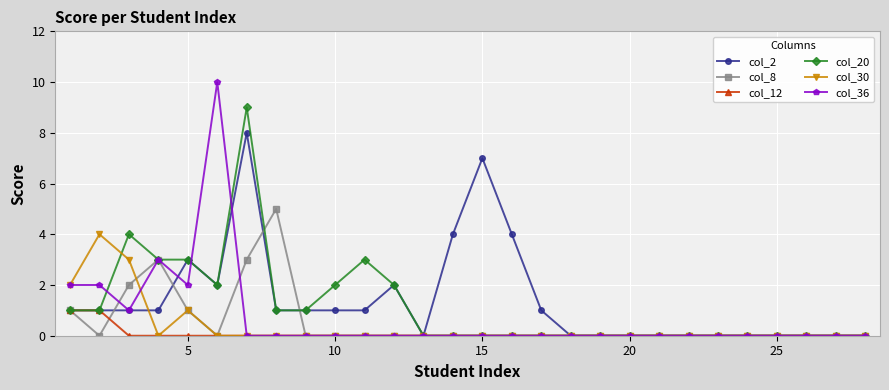

Count the number of categories in the chart.

28